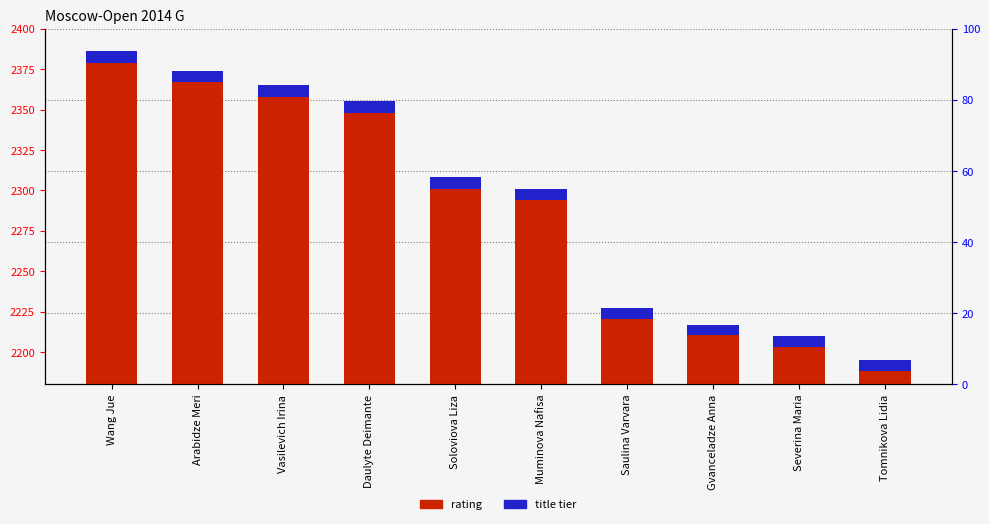

Is the value of Title rank at Severina Maria greater than the value of Rating at Soloviova Liza?

No